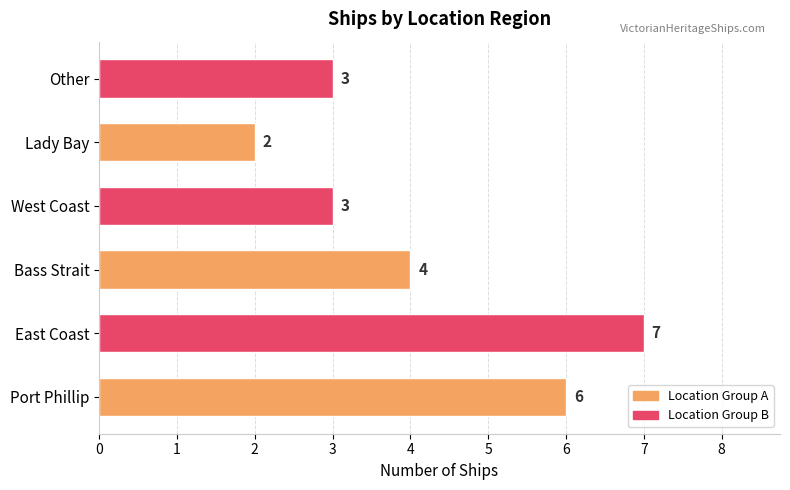

Are the bars grouped side by side (vs. stacked)?

No